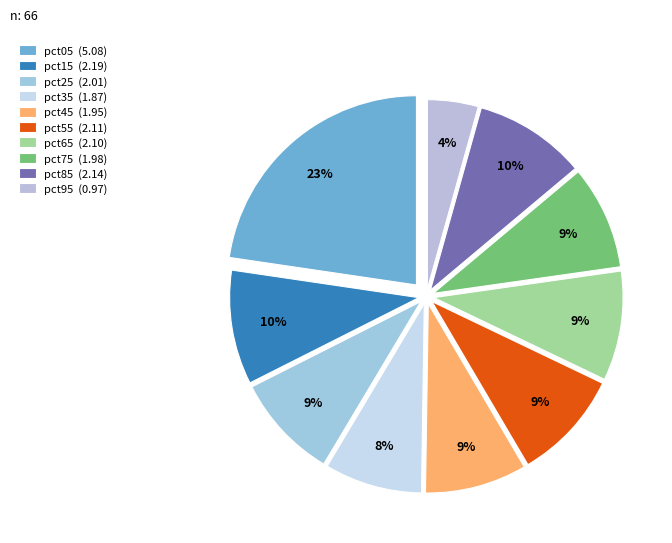

What is the smallest slice in the pie chart?

pct95